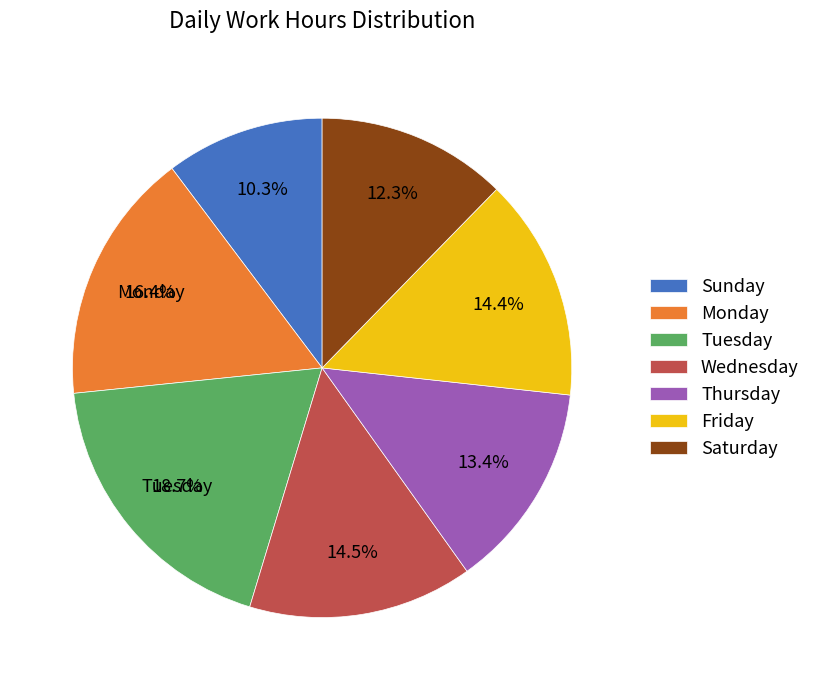

To the nearest percent, what is the average slice percentage?

14%